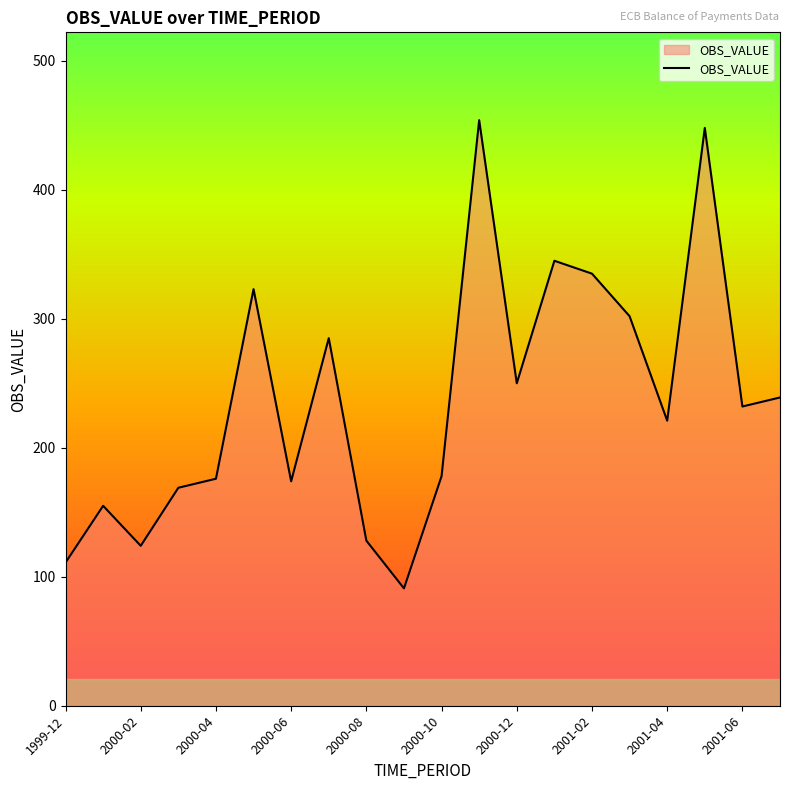

What is the smallest value displayed?

91